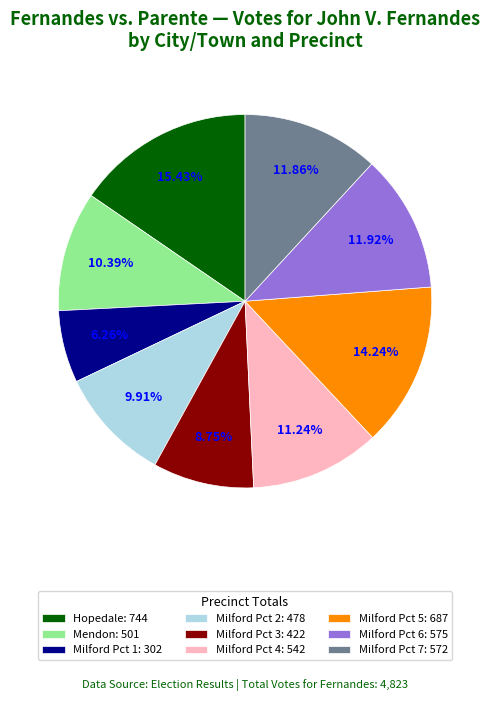

Is it true that Mendon is 4% of the pie?

False